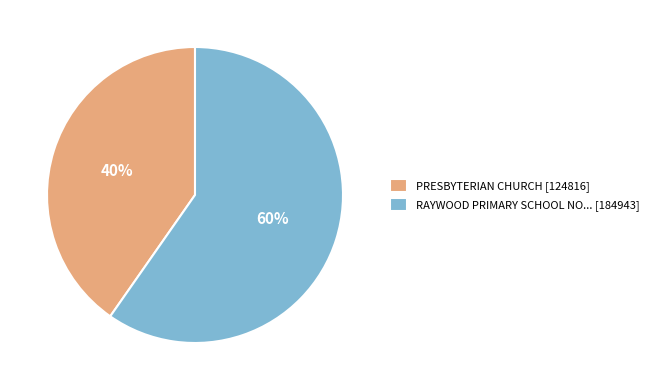

Is the sum of PRESBYTERIAN CHURCH [124816] and RAYWOOD PRIMARY SCHOOL NO... [184943] greater than half?

Yes